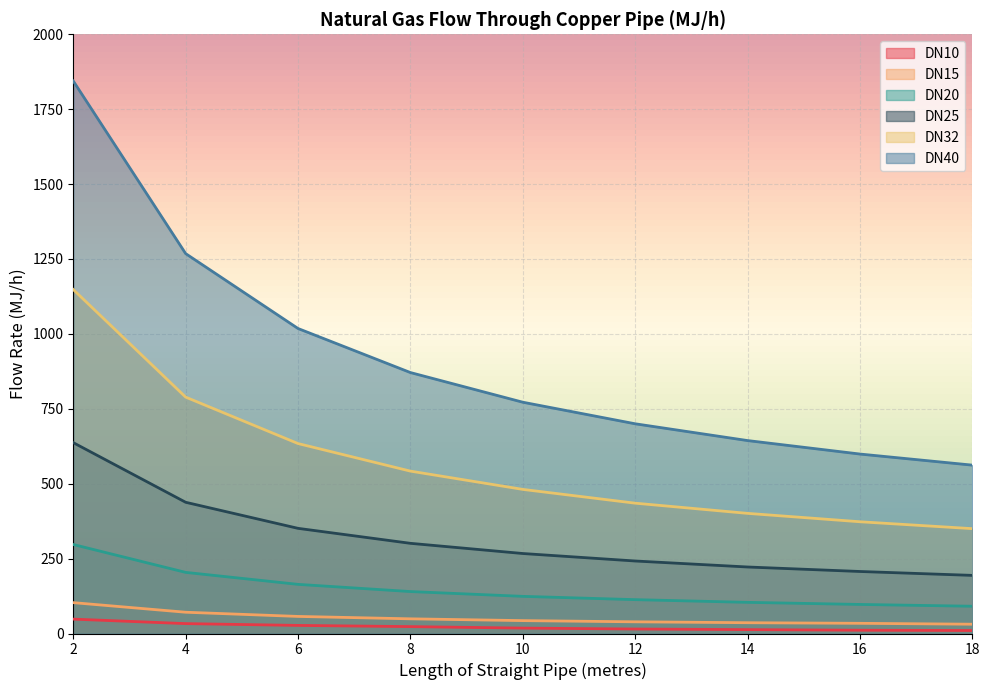

What is the sum of the DN32 values at 4 and 6?

1423